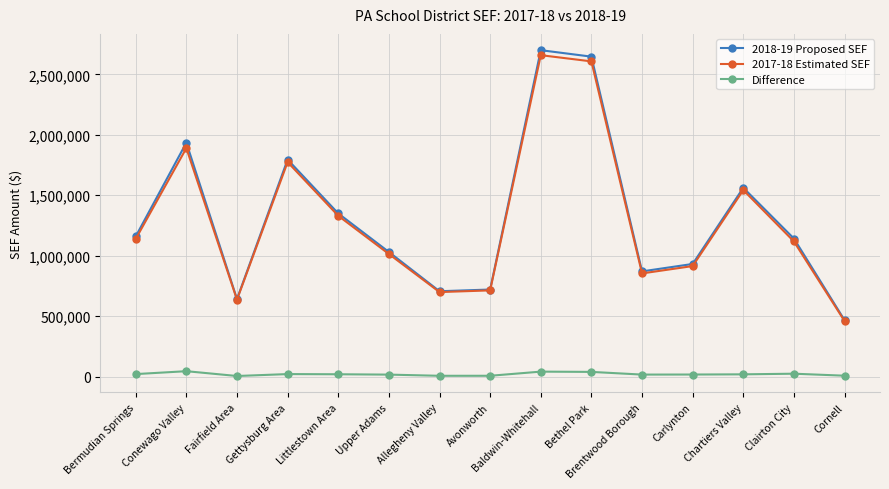

True or false: Difference and 2017-18 Estimated SEF intersect in this chart.

False